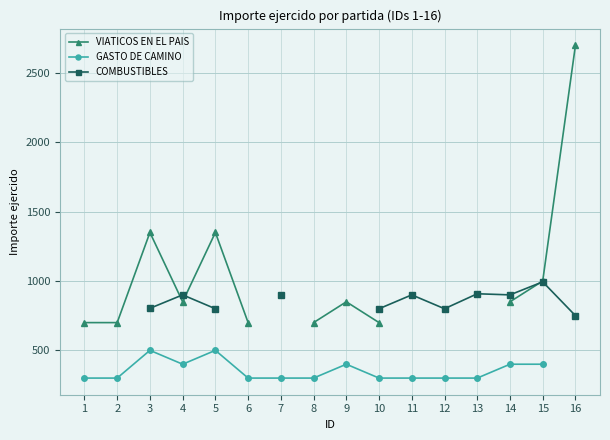

What is the value of the VIATICOS EN EL PAIS point at the 6th from the left?

700.0